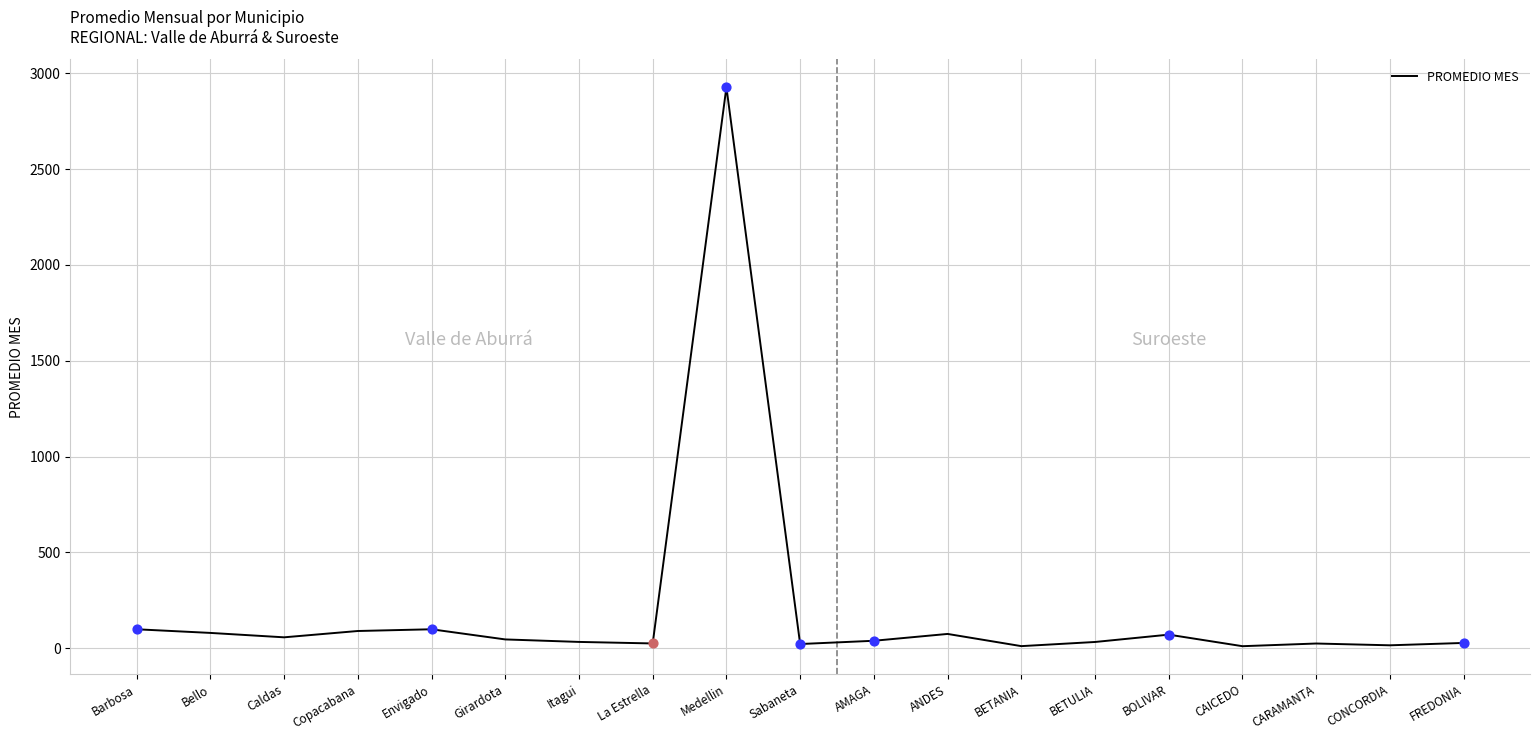

What is the maximum value shown in the chart?

2928.0